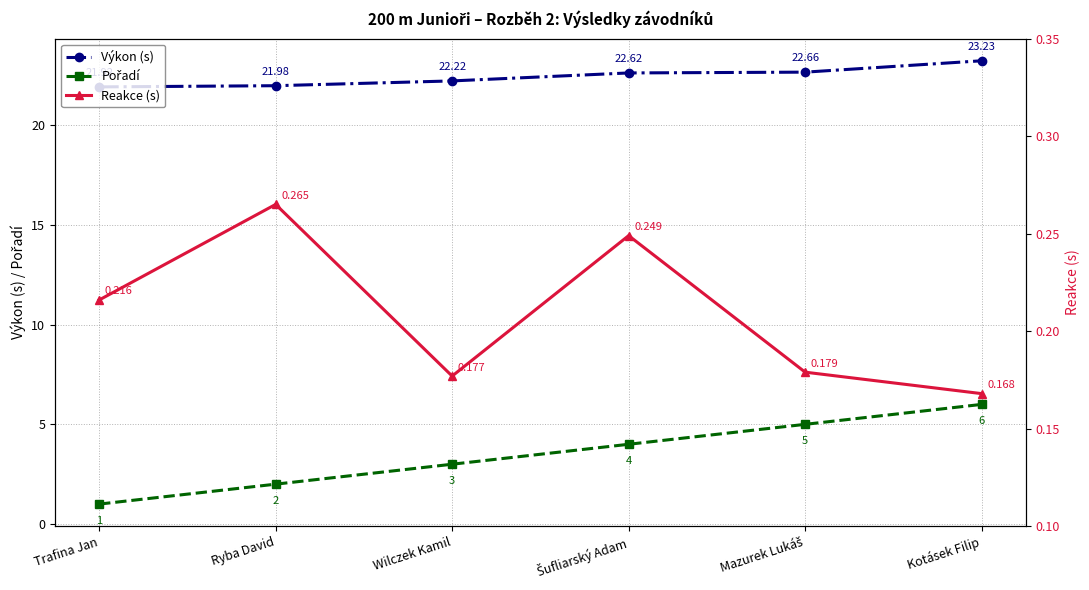

What is the label of the 4th point from the left?

Šufliarský Adam